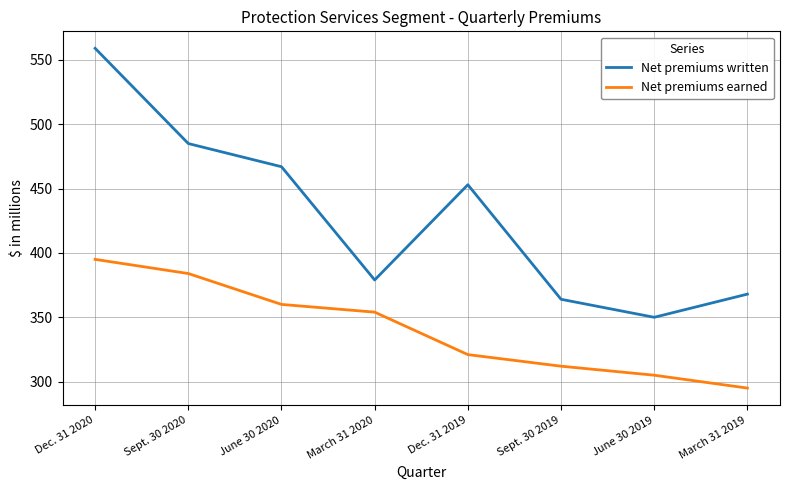

How many categories are shown in the chart?

8